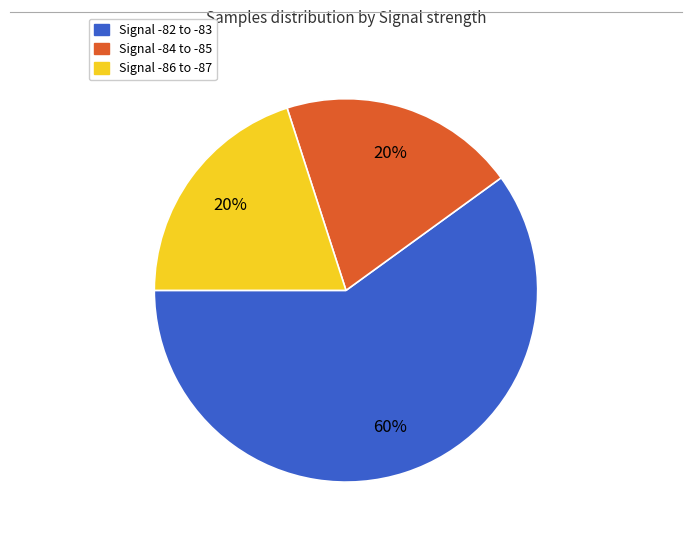

Is there a majority slice in this chart?

Yes